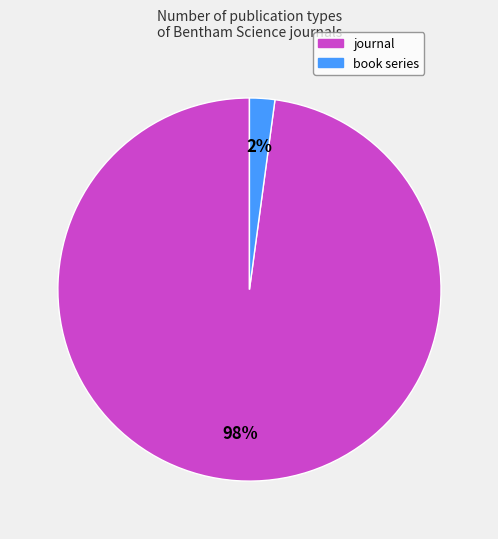

To the nearest percent, what percentage of the pie is book series?

2%